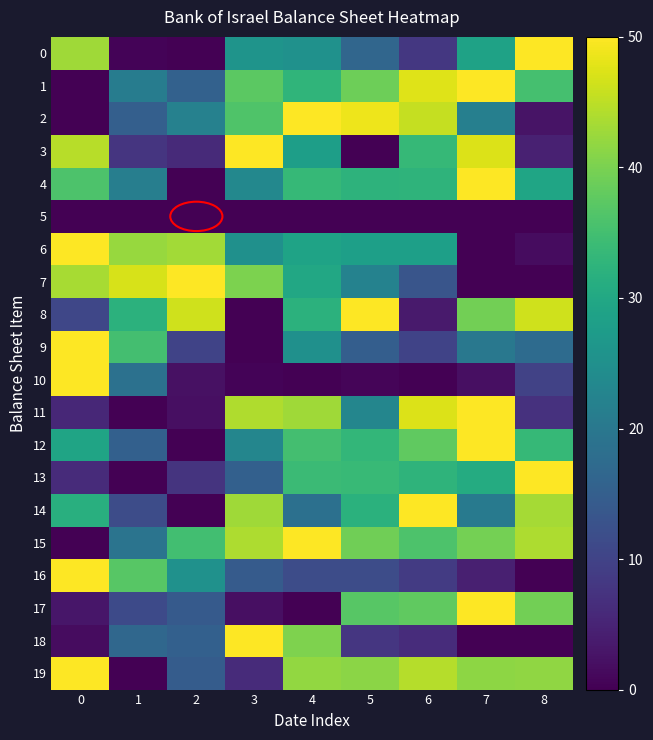

Which series has the largest total across all categories?

15